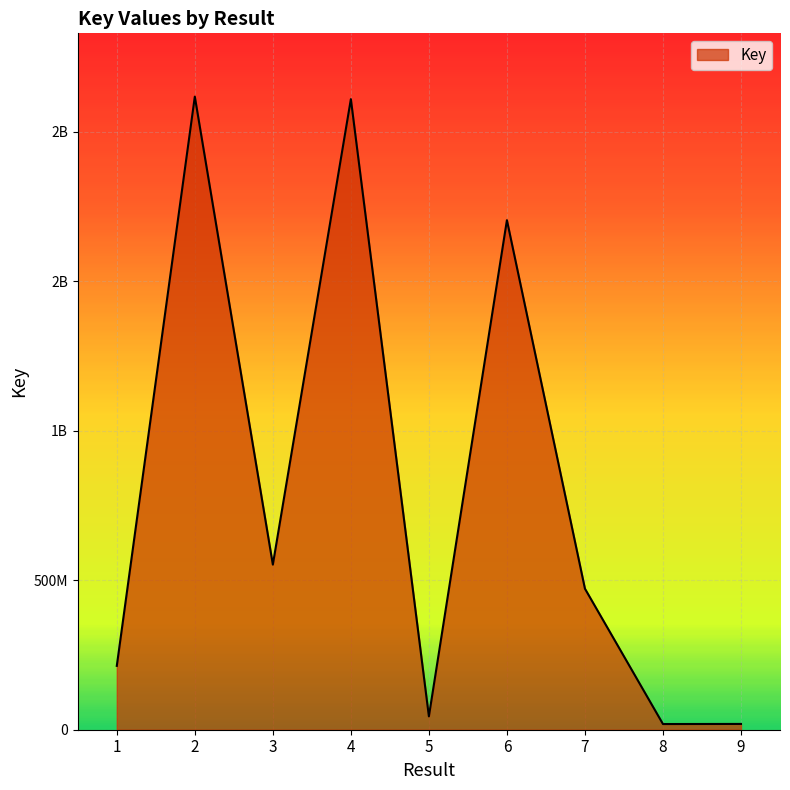

What is the average value?

805533465